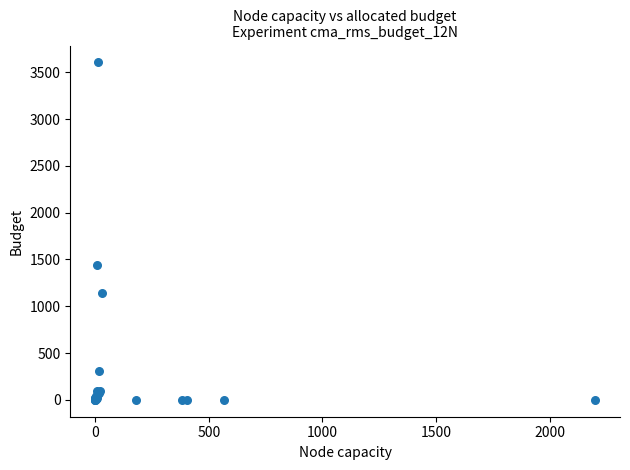

What Y value in the scatter plot is closest to 1802?

1443.7